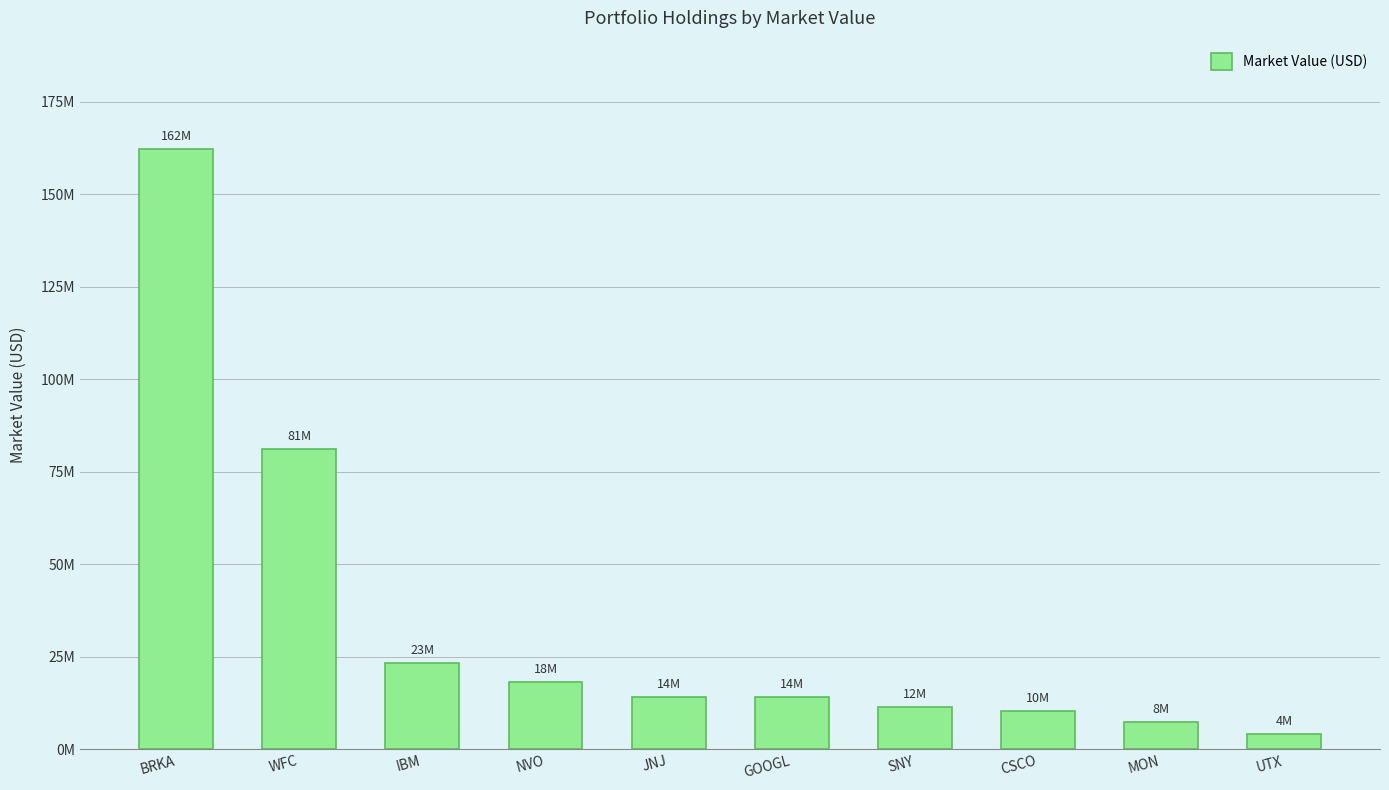

Is it true that the value at UTX is 4079000?

True